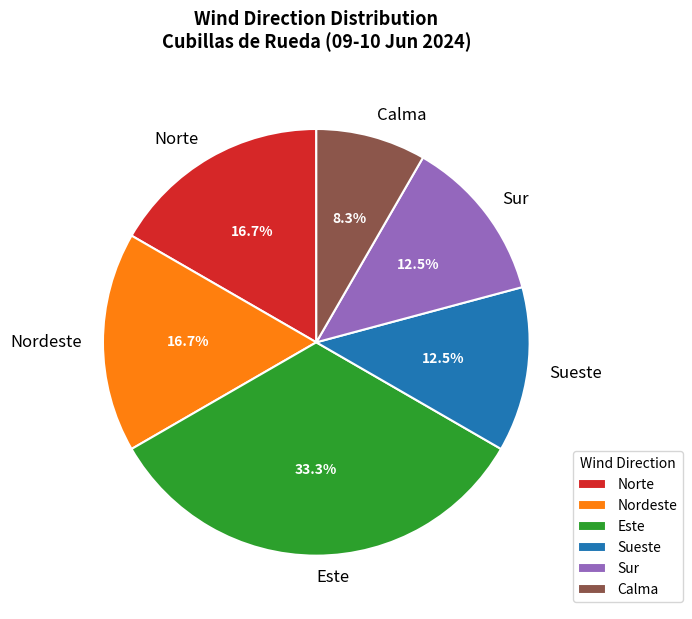

Does Nordeste account for over 50% of the chart?

No